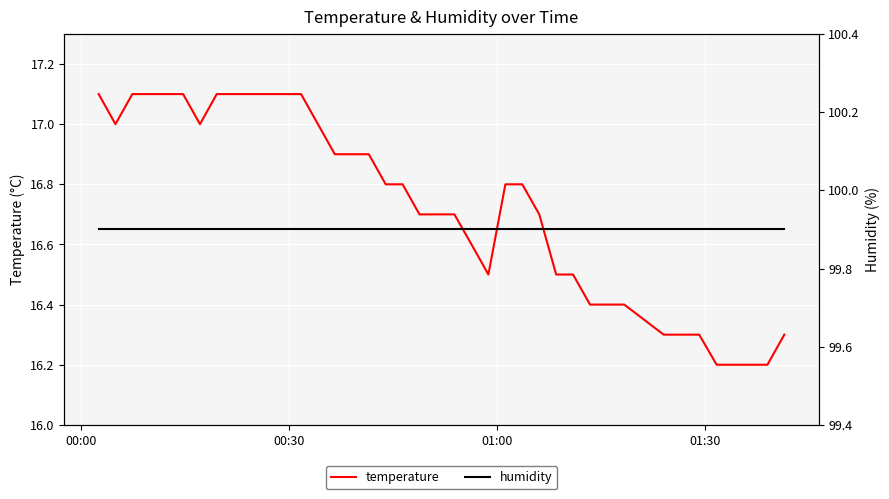

Which series has the largest total across all categories?

humidity